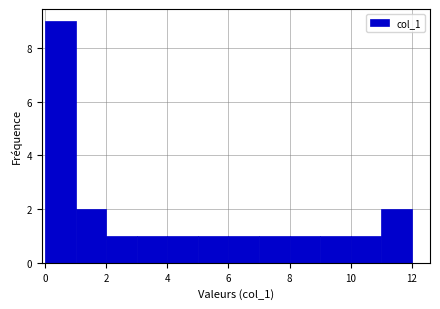

Over which range of the x-axis is the bar tallest?

0 to 1